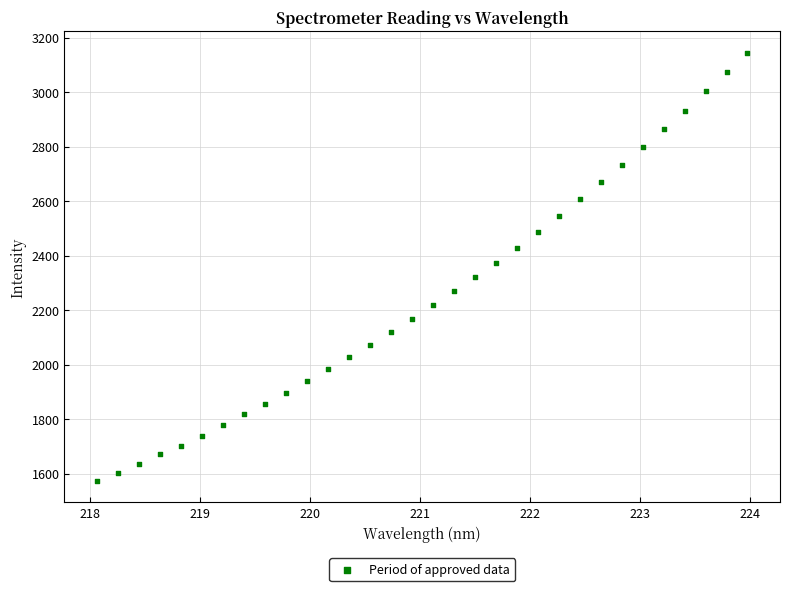

What is the range of Y values (max minus min)?

1571.5